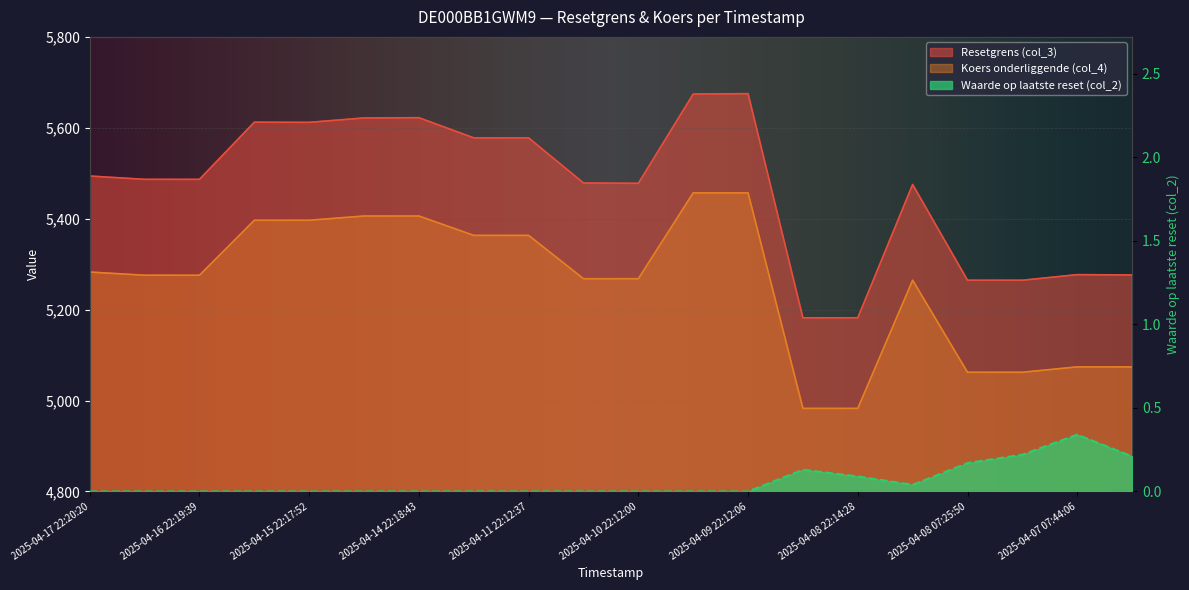

What is the value of the Resetgrens (col_3) point at the 20th from the left?

5276.3